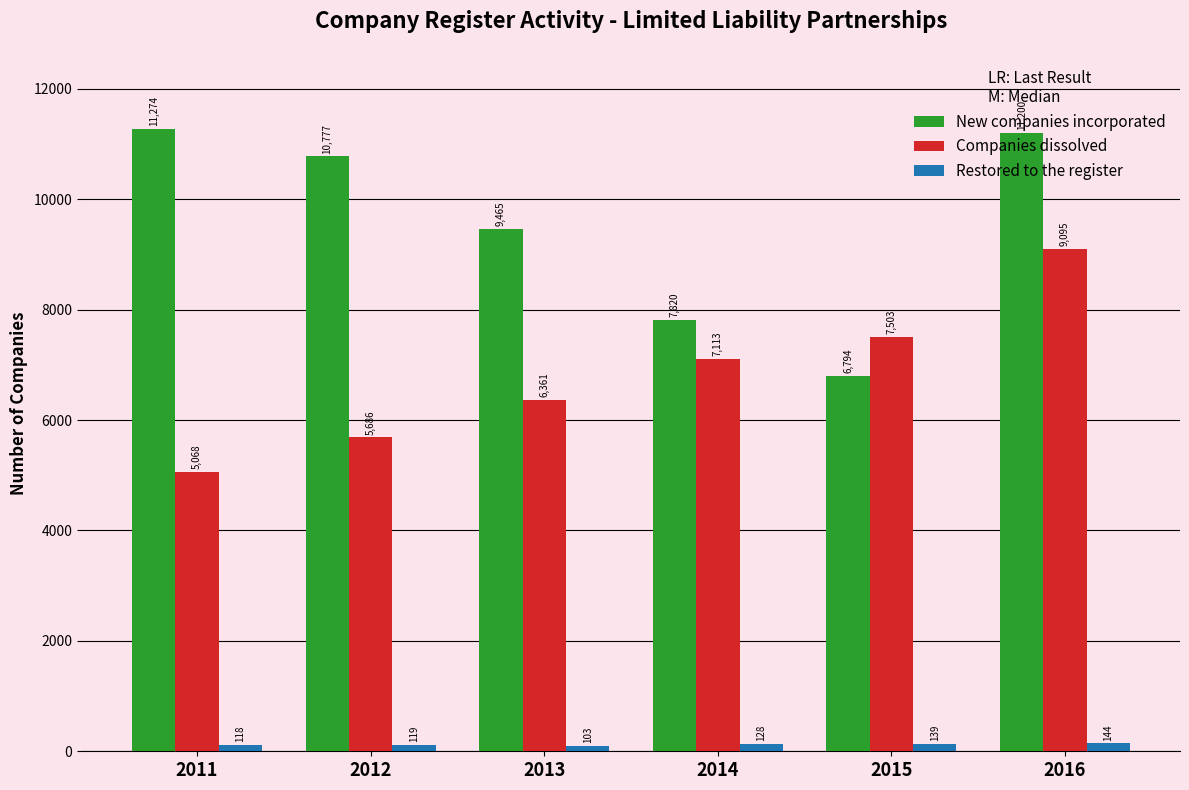

The Restored to the register series shows 128 at 2014. True or false?

True